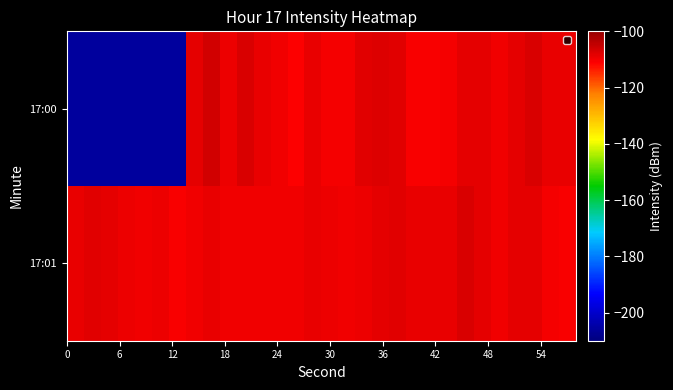

List the series in order of their overall mean, highest first.

17:01, 17:00